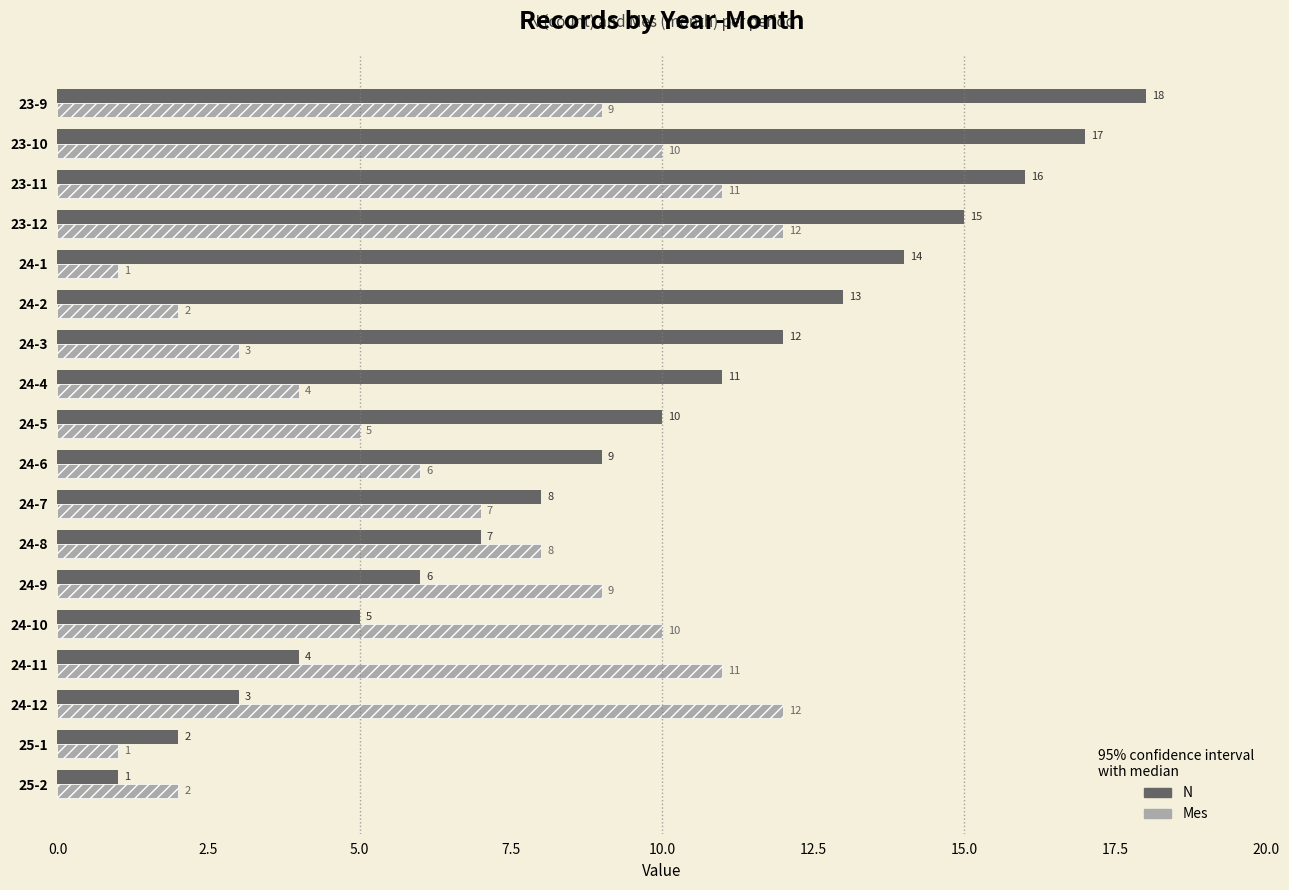

Rank the series at 24-8 from highest to lowest value.

Mes, N